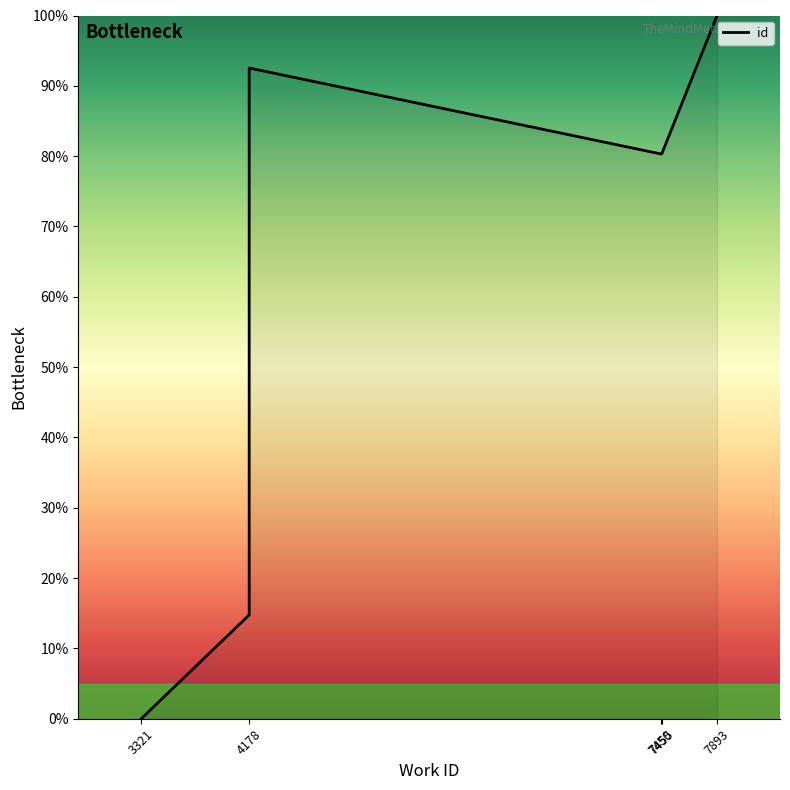

Does the chart have visible grid lines?

No